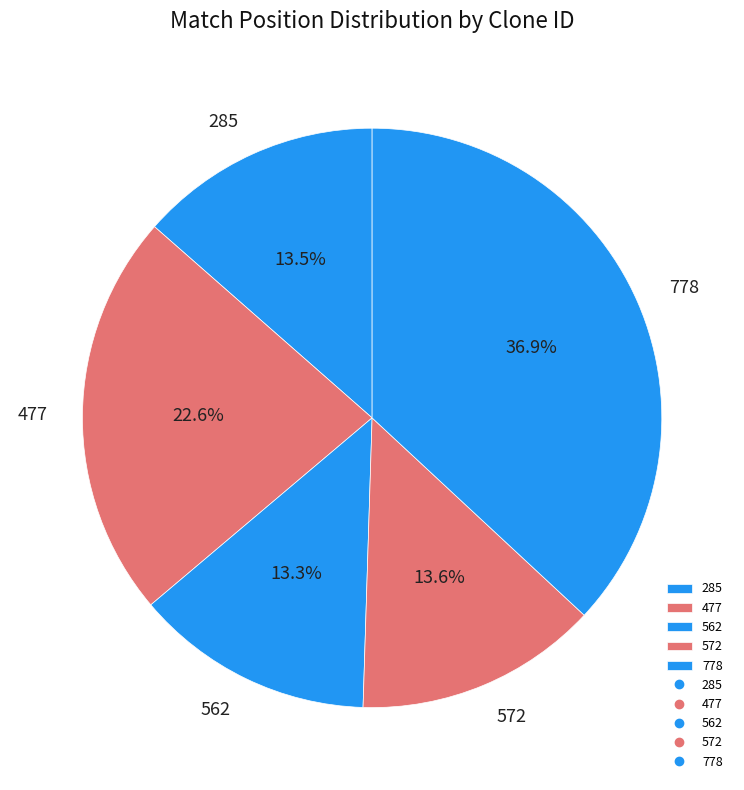

Is there a majority slice in this chart?

No